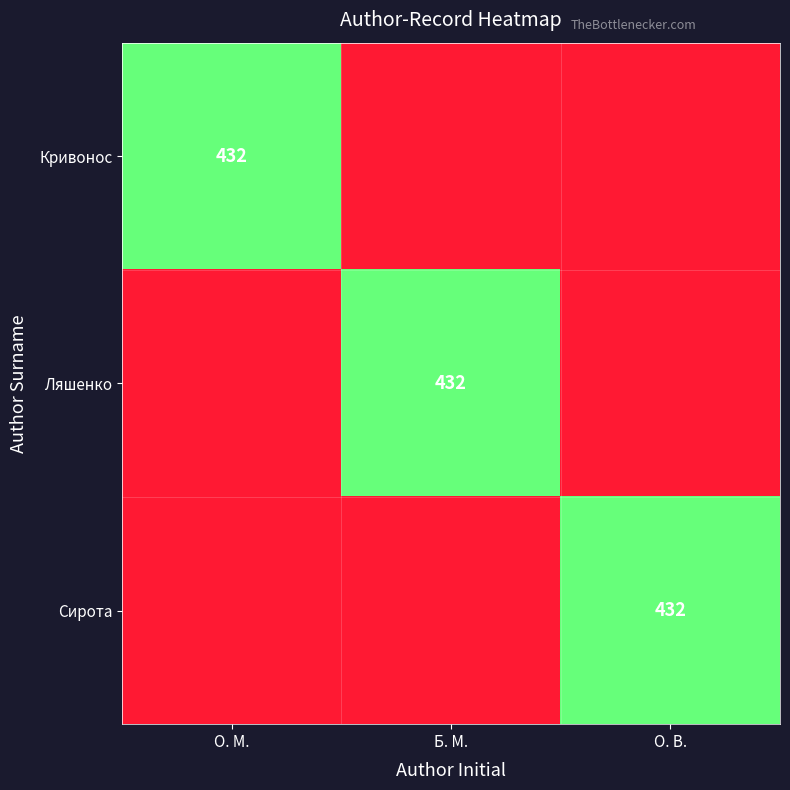

True or false: Кривонос has a value of 432 at О. М..

True